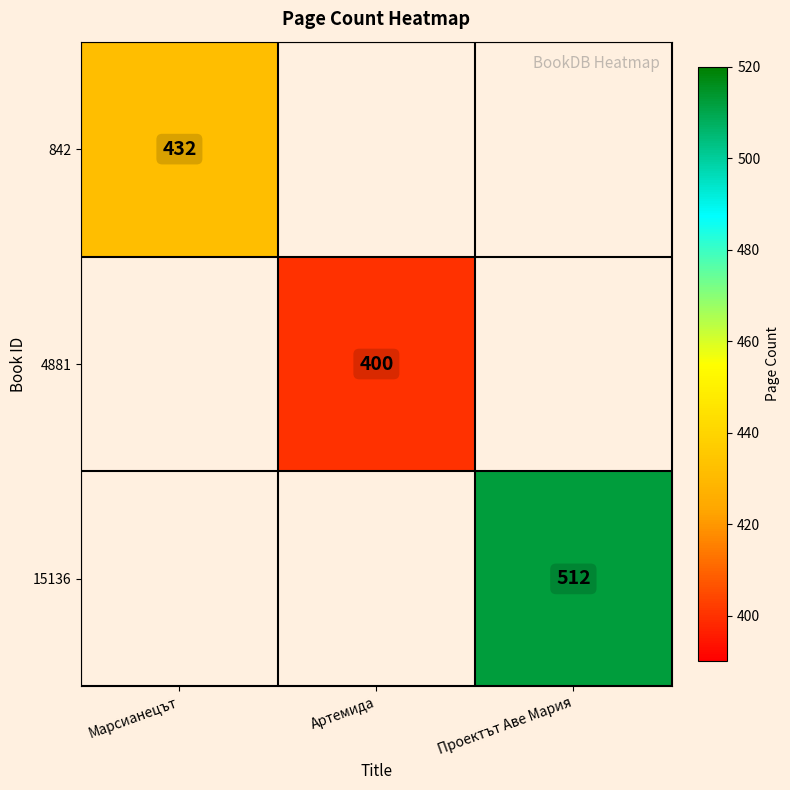

The 15136 series shows 512 at Проектът Аве Мария. True or false?

True